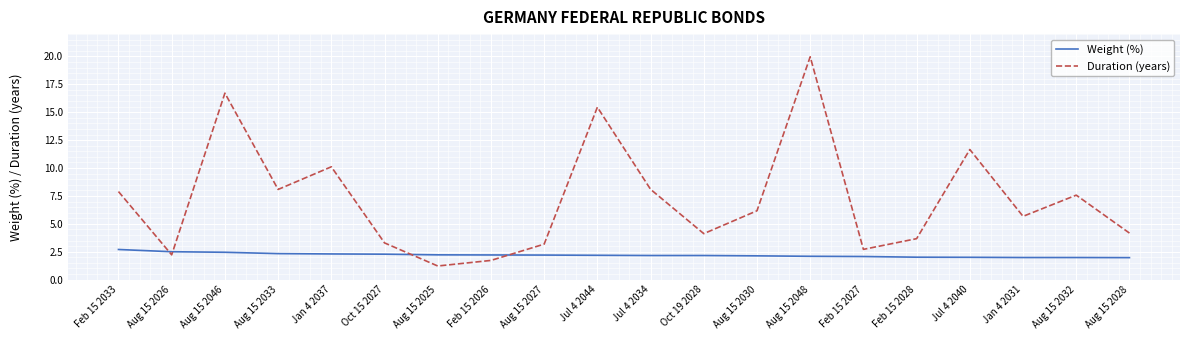

The Weight (%) series shows 3.0 at Jul 4 2040. True or false?

False